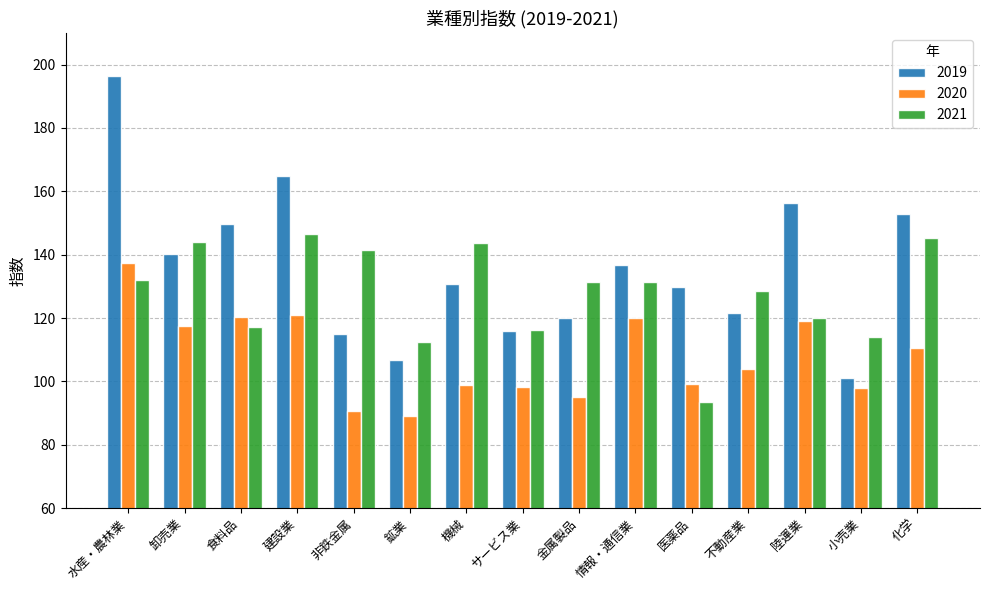

Which series has the widest spread of values?

2019